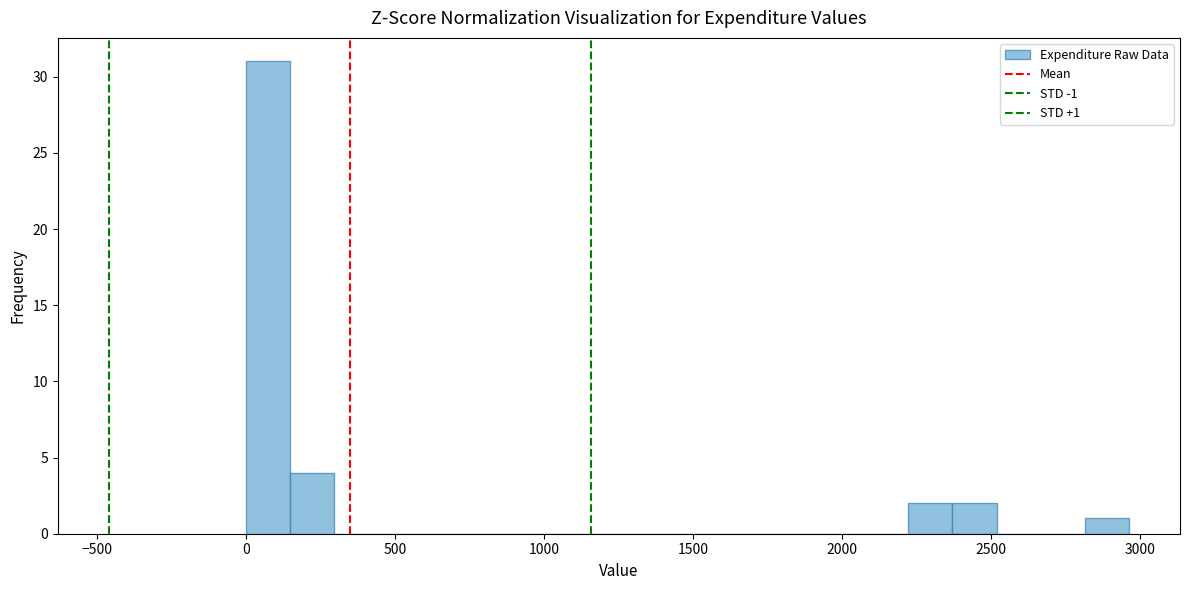

Read against the x-axis, roughly where is the centre of the tallest bar?

50